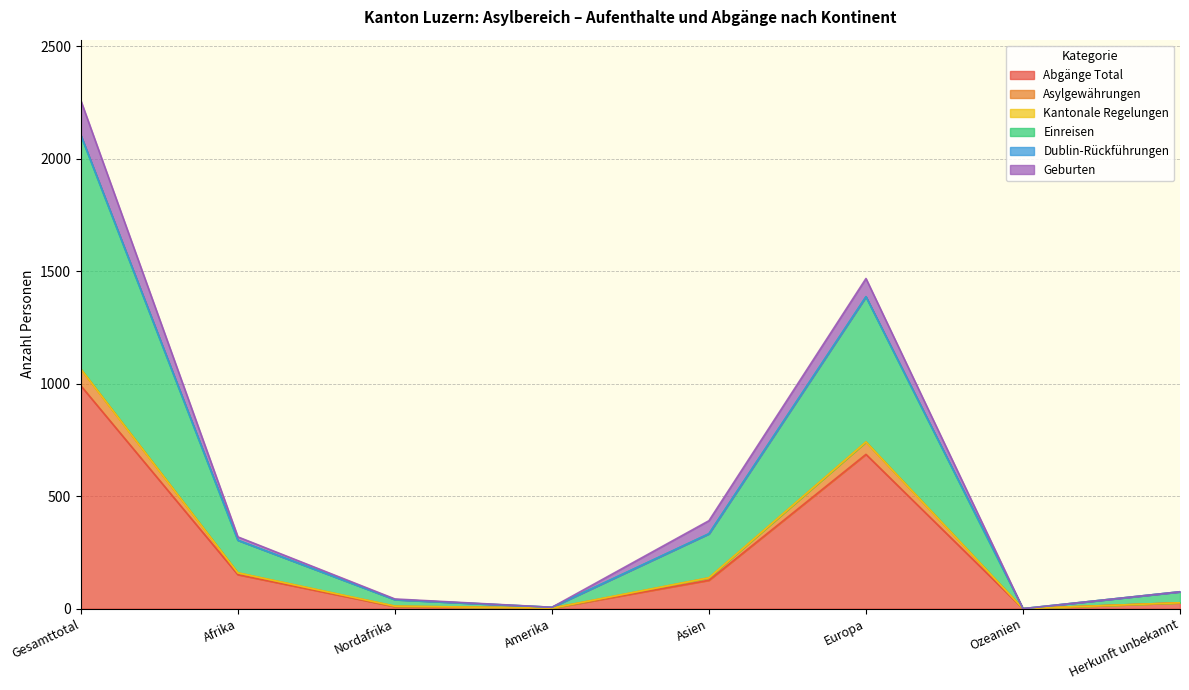

Does the chart have visible grid lines?

Yes